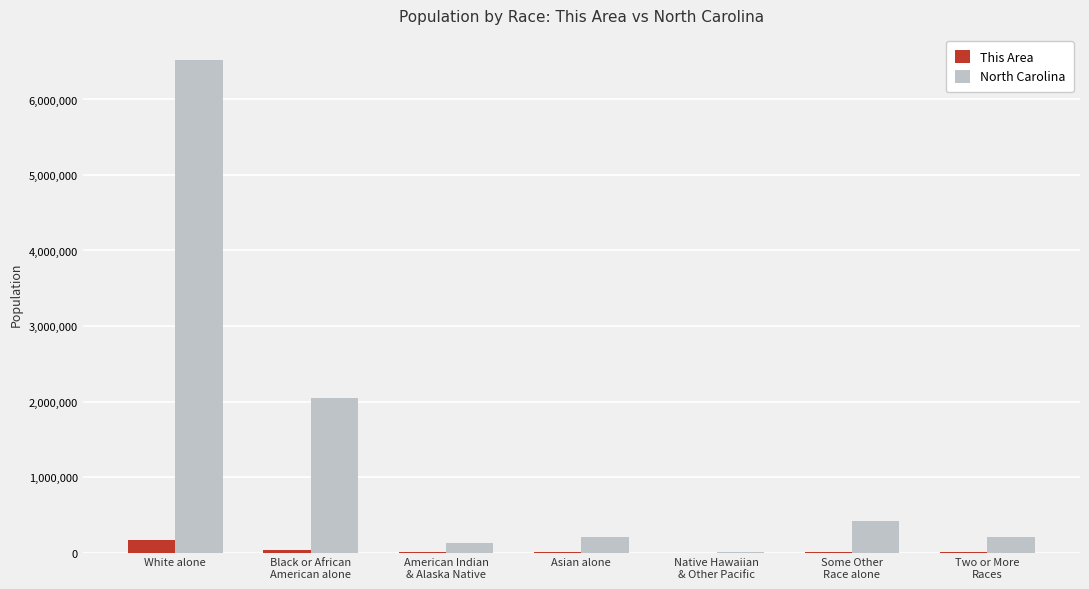

What is the maximum value for North Carolina?

6528950